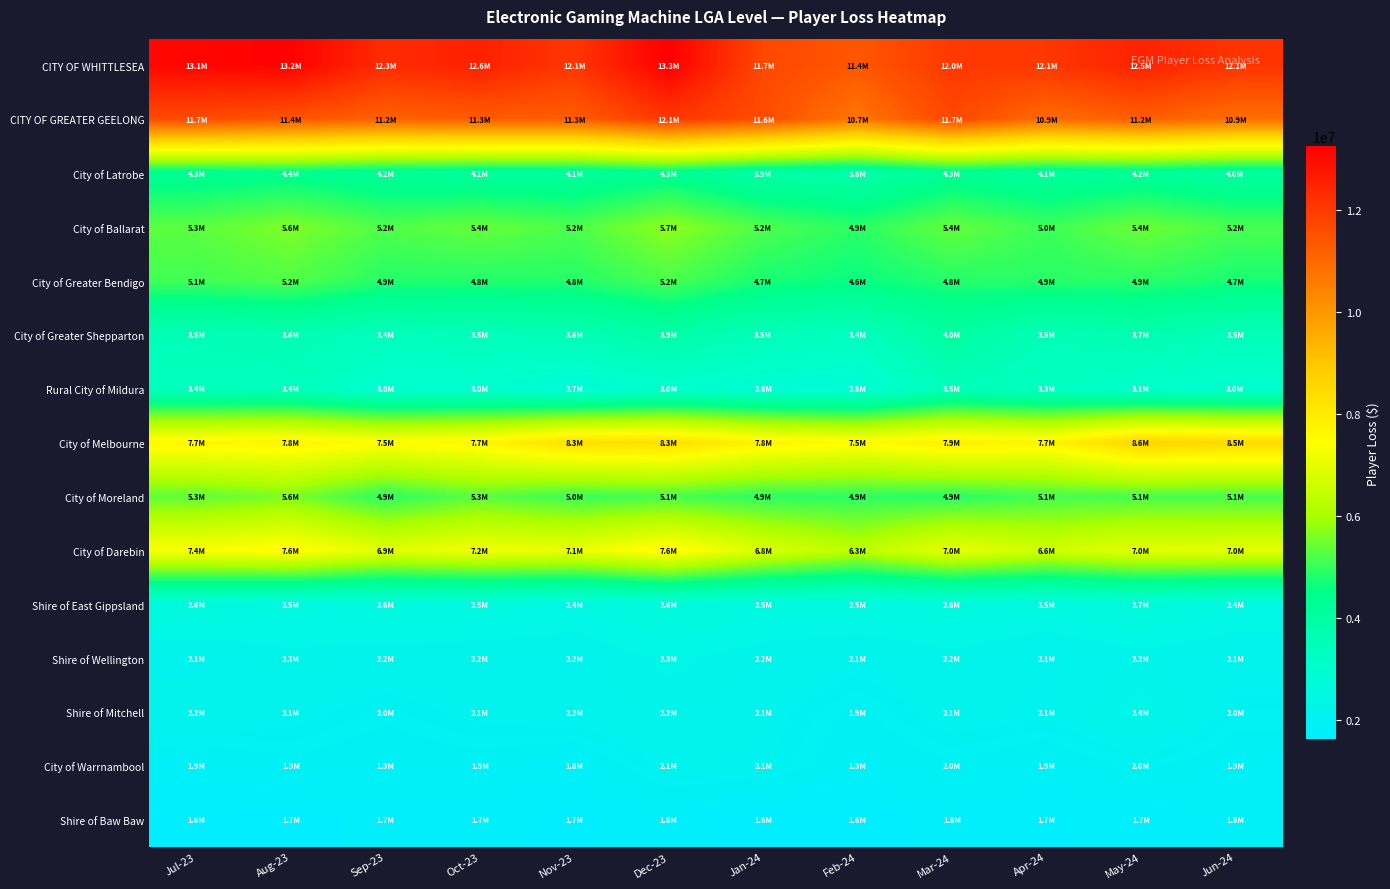

Between Oct-23 and Jun-24, which series saw the biggest shift?

City of Melbourne